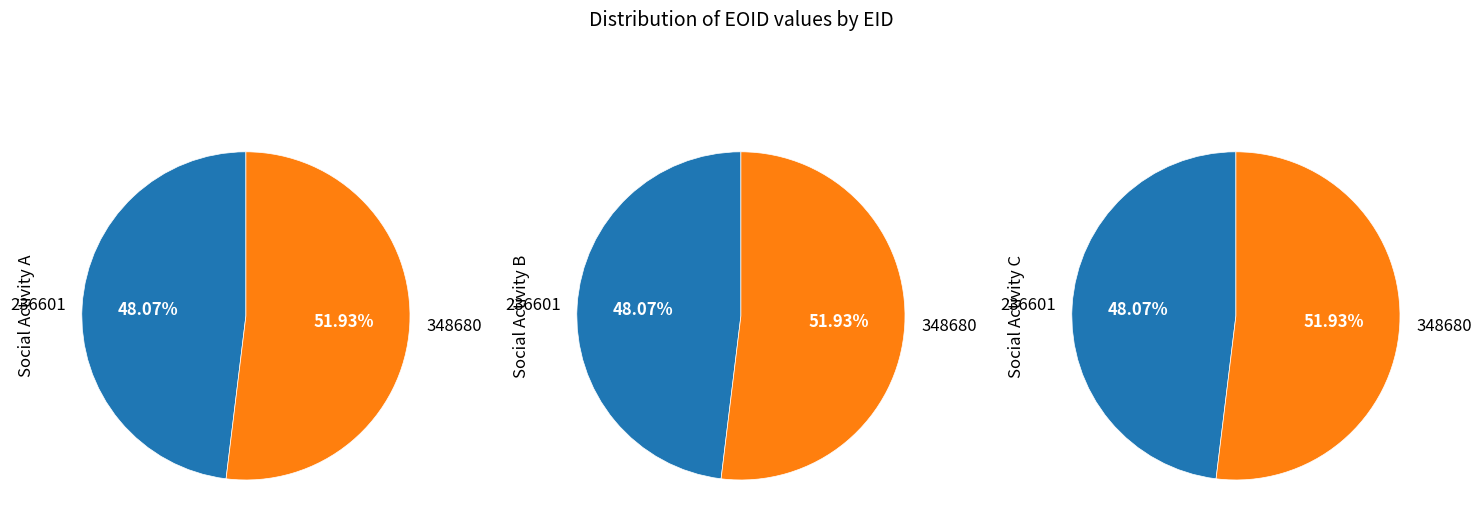

To the nearest percent, what is the difference between the largest and smallest slice percentages?

4%